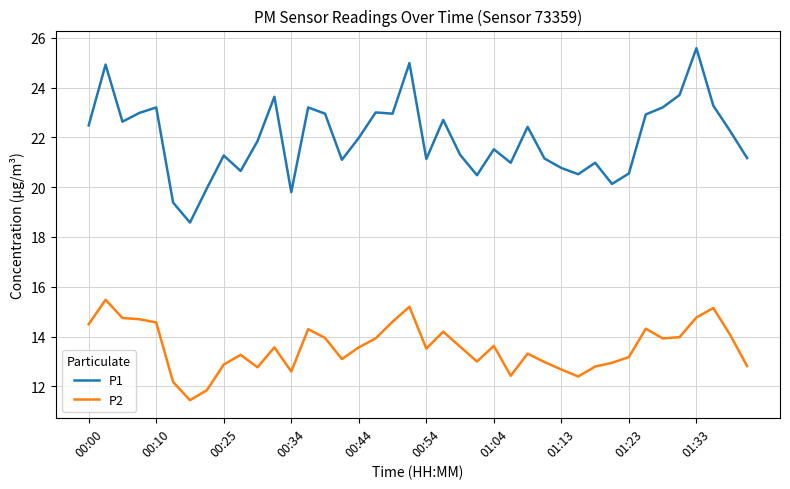

Which series has the largest total across all categories?

P1